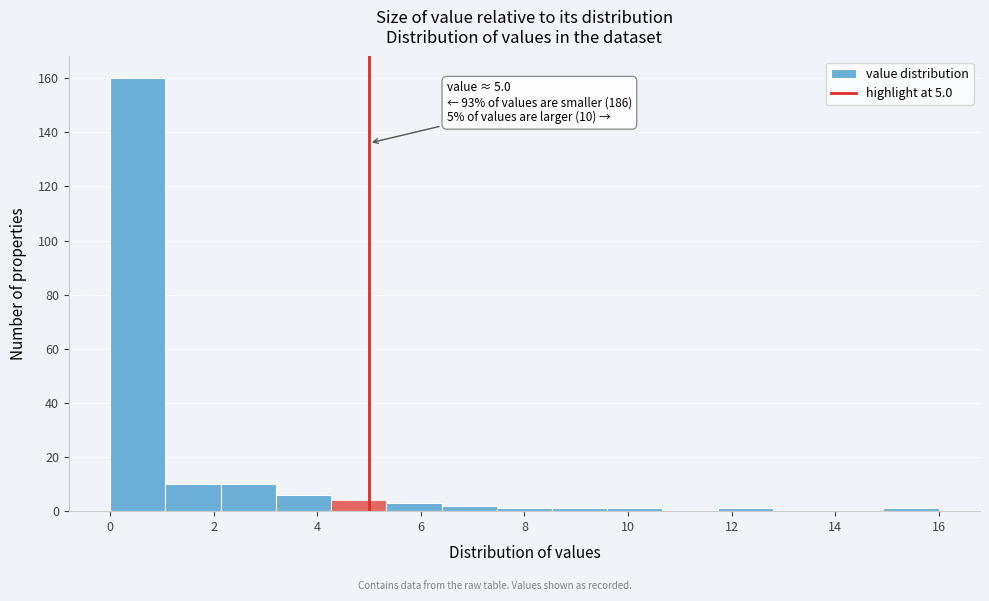

Over which range of the x-axis is the bar tallest?

0.0 to 1.0